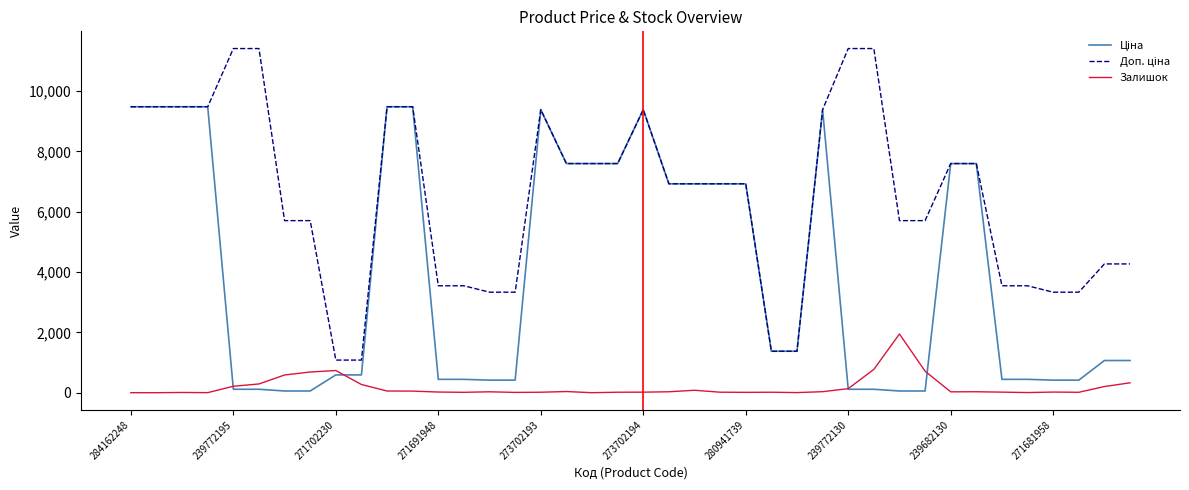

In Залишок, how many points are higher than both neighbors (excluding endpoints)?

9